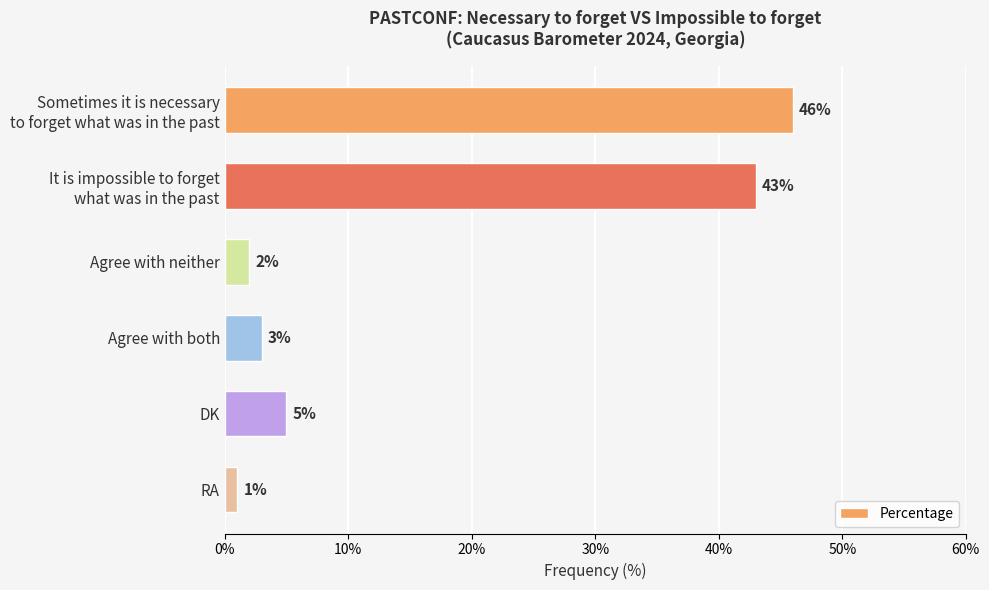

Rank the categories by value from highest to lowest.

Sometimes it is necessary
to forget what was in the past, It is impossible to forget
what was in the past, DK, Agree with both, Agree with neither, RA